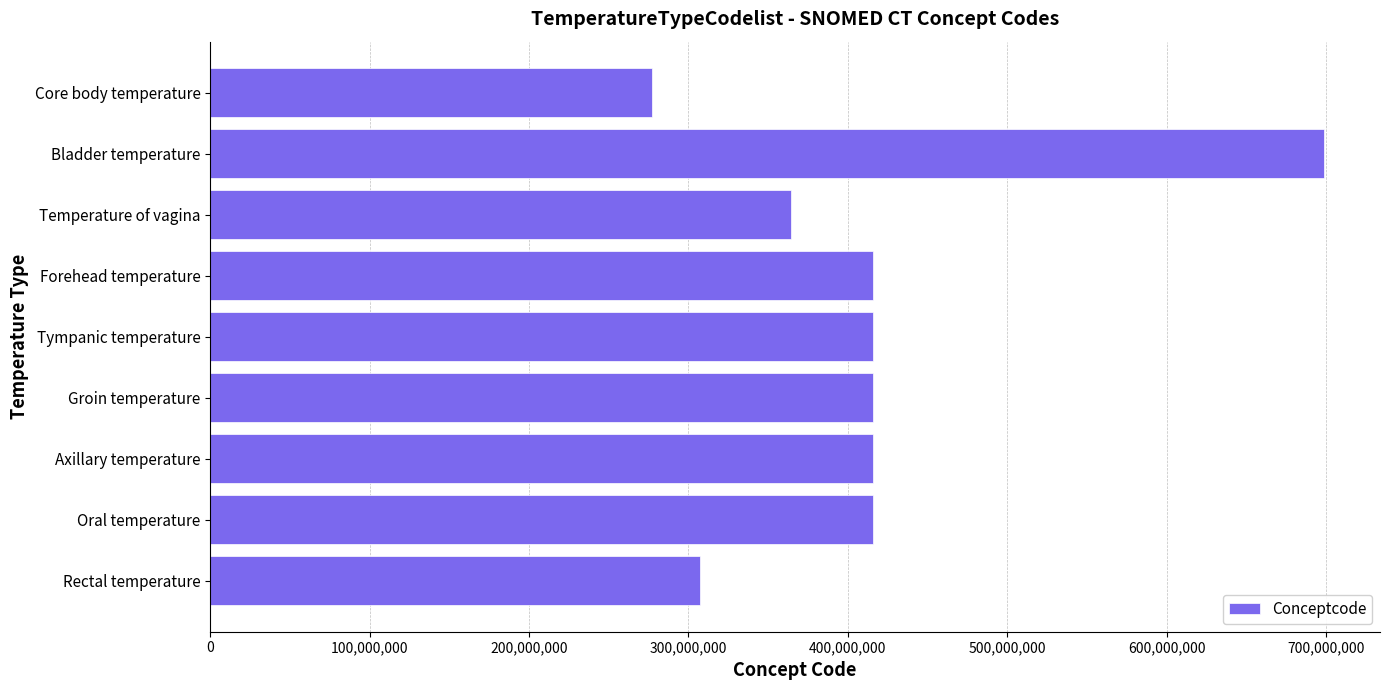

How many series are shown in this chart?

1